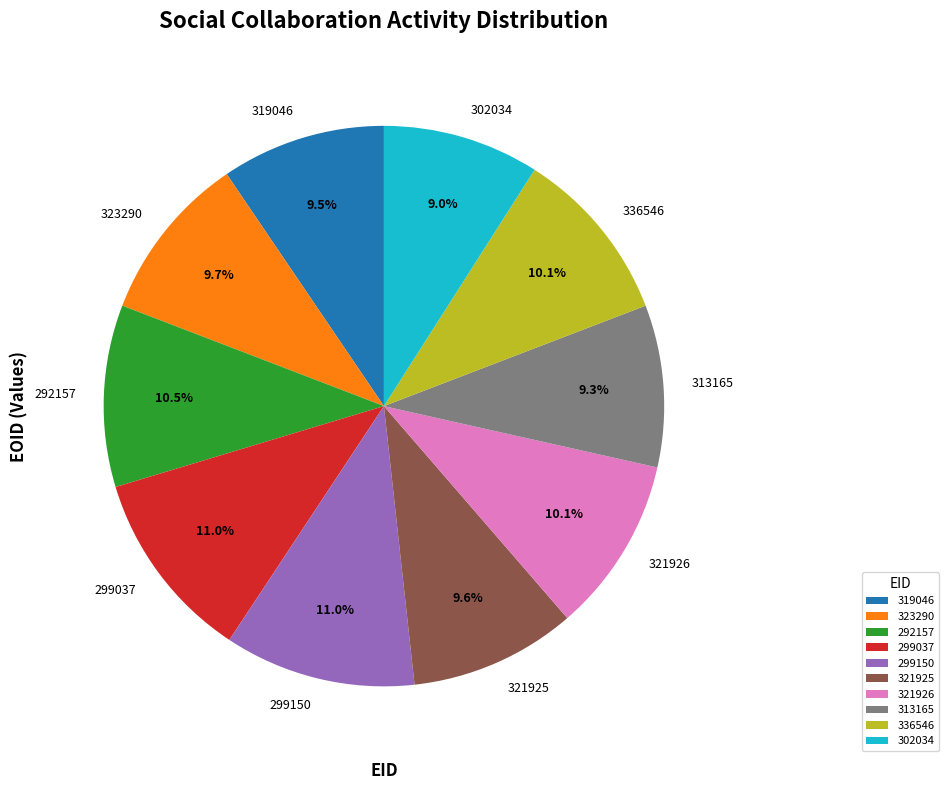

Is 299150 the majority of the pie?

No